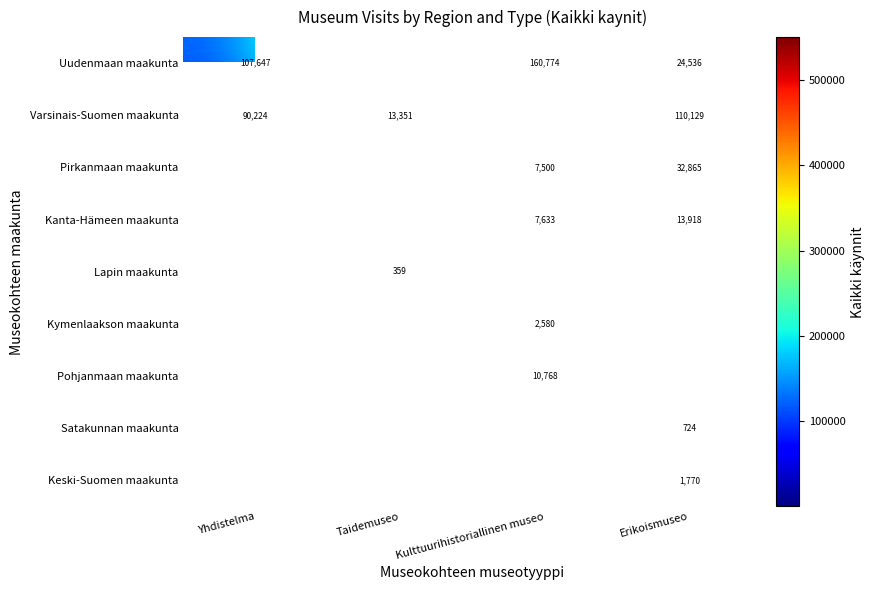

Is it true that Varsinais-Suomen maakunta equals 110129 at Erikoismuseo?

True